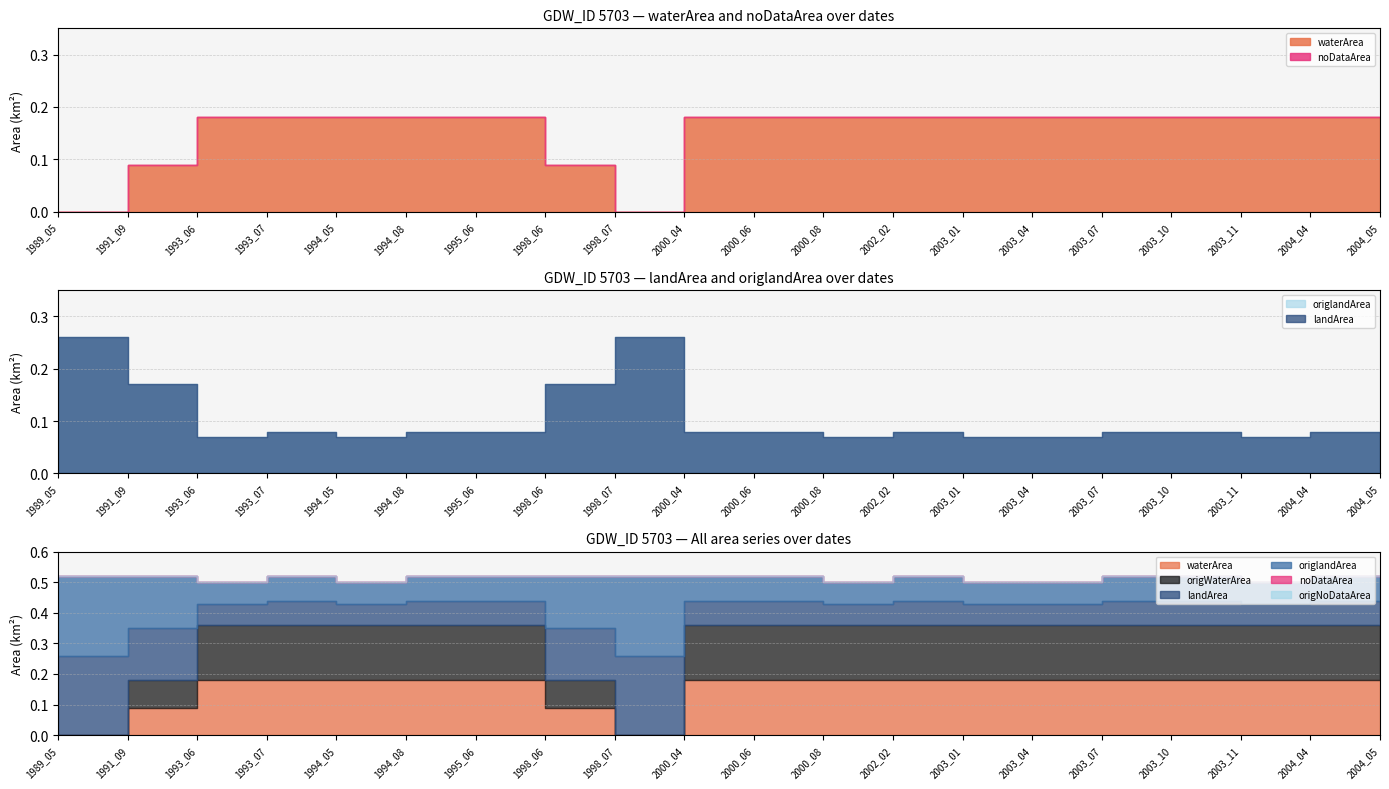

What is the difference between the second highest and minimum values in the landArea series?

0.2